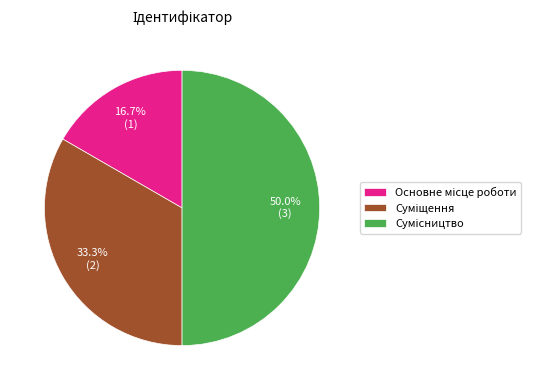

To the nearest percent, what is the combined percentage of Суміщення and Сумісництво?

83%